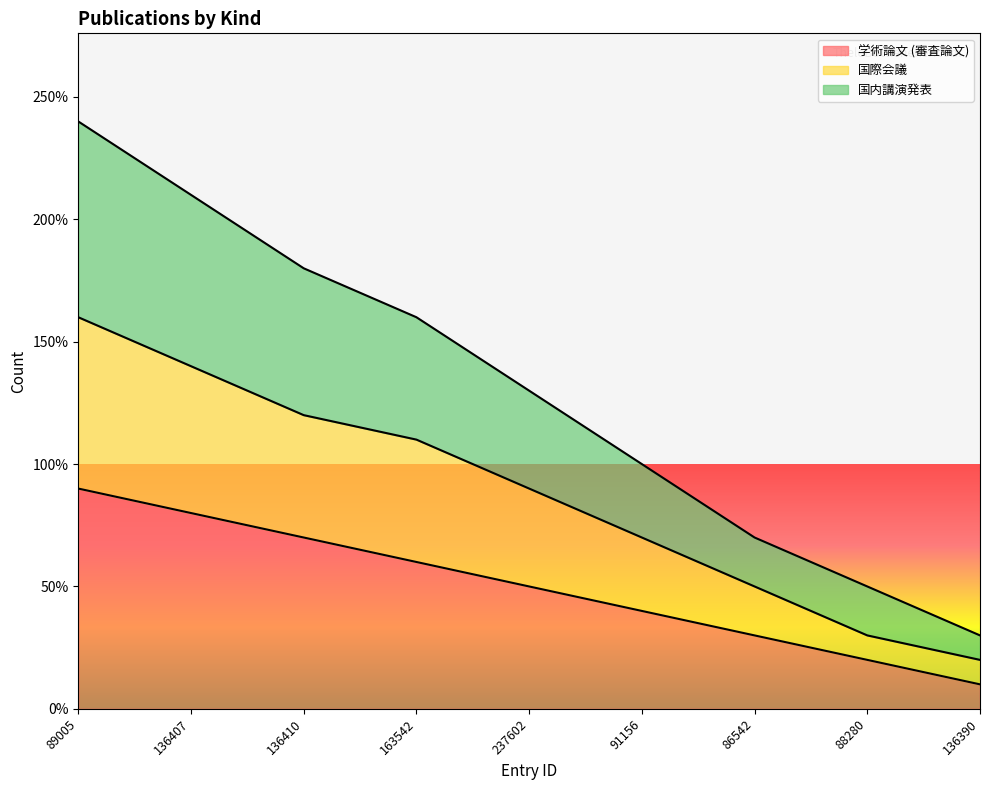

Does the chart display data point markers on the line(s)?

No